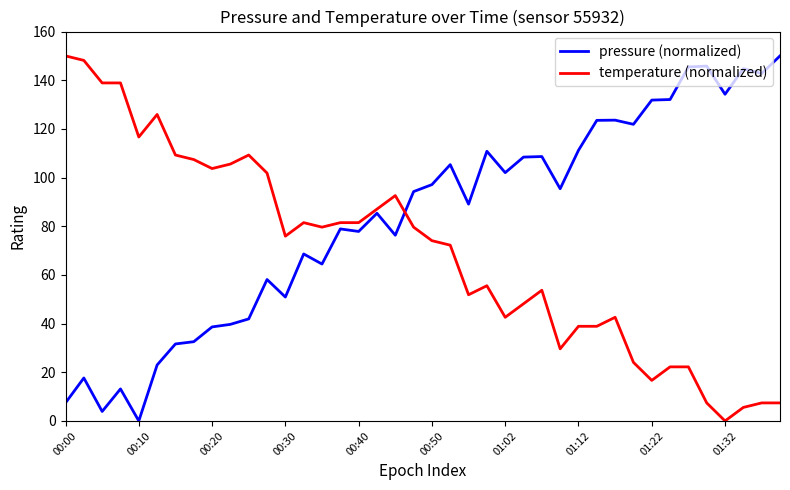

True or false: pressure (normalized) and temperature (normalized) cross at least once.

True